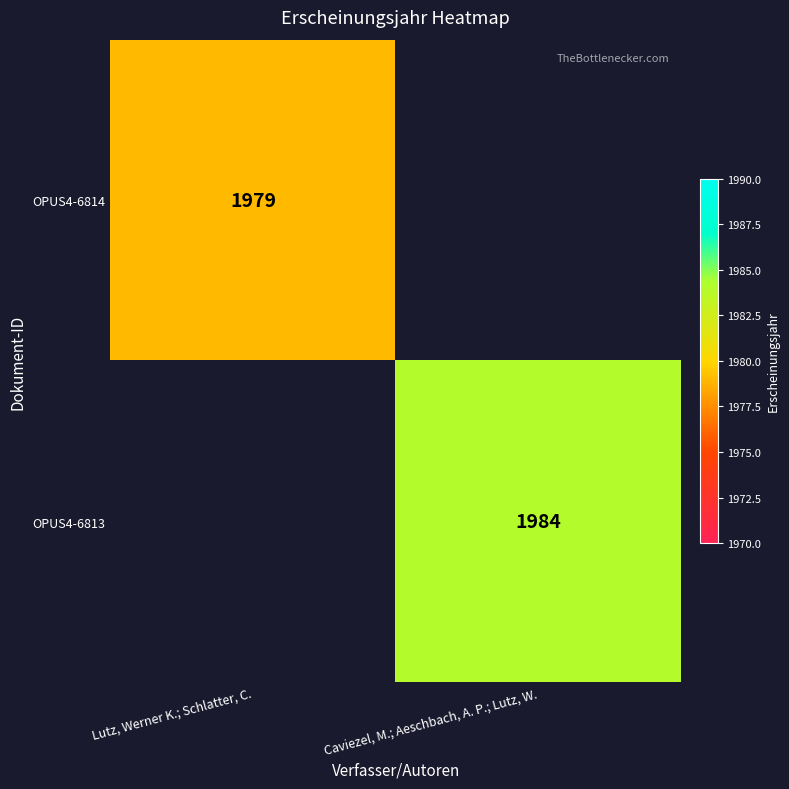

Is it true that OPUS4-6813 equals 1984 at Caviezel, M.; Aeschbach, A. P.; Lutz, W.?

True